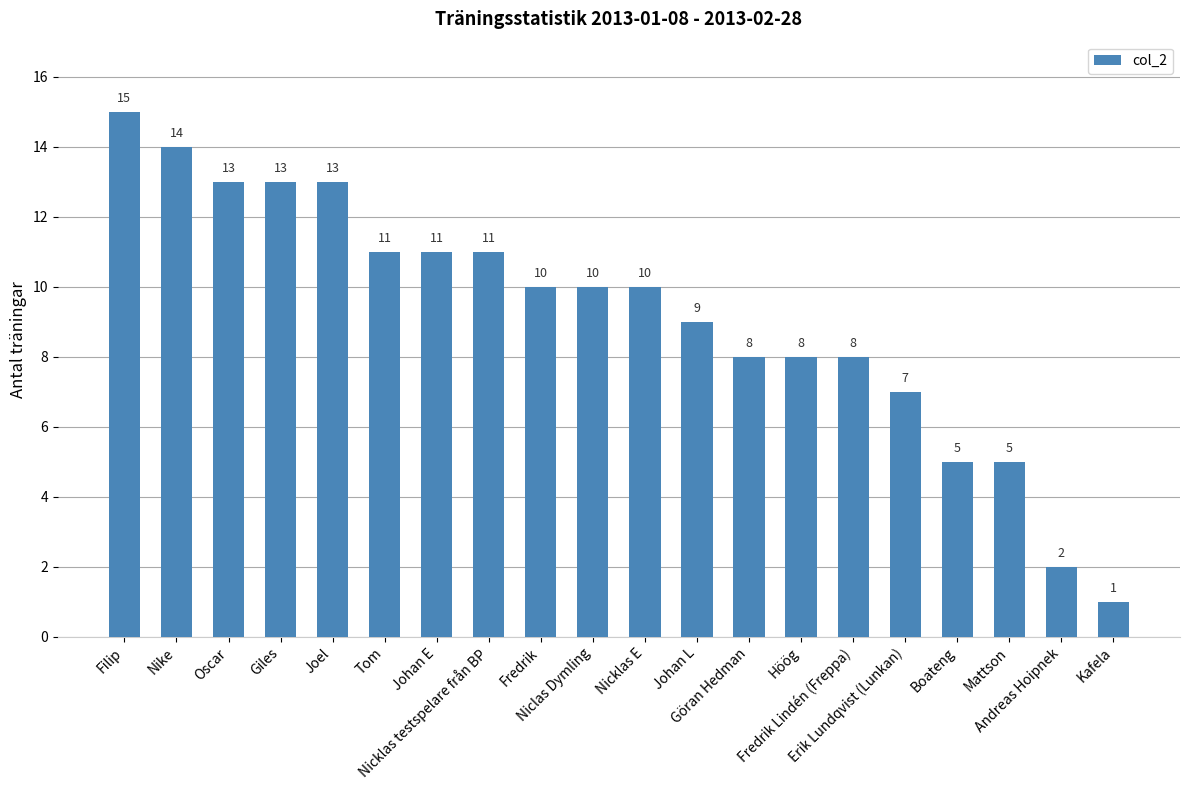

What is the sum of all values?

184